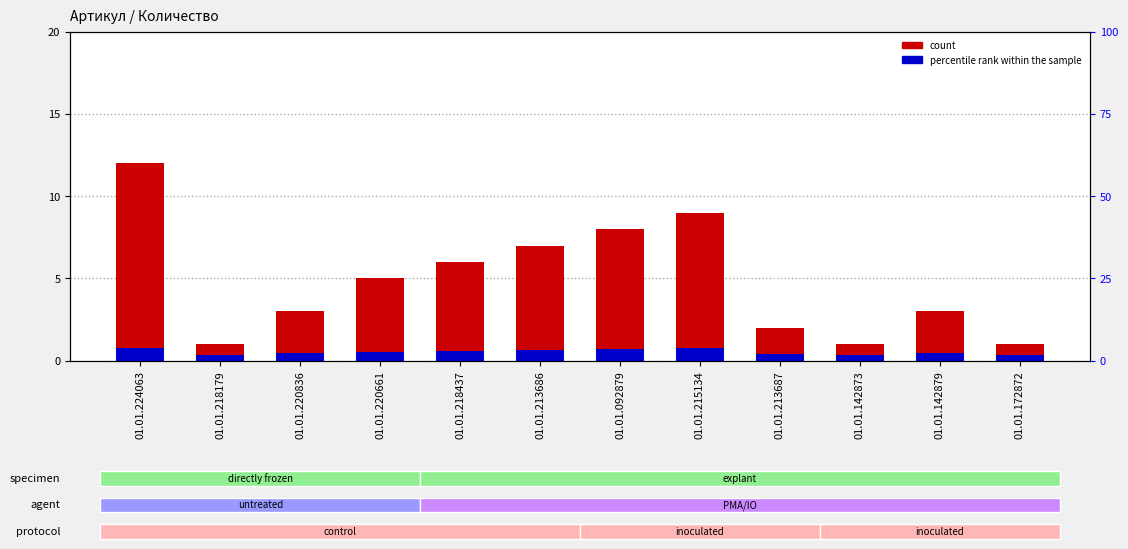

How many bars are there in total?

24